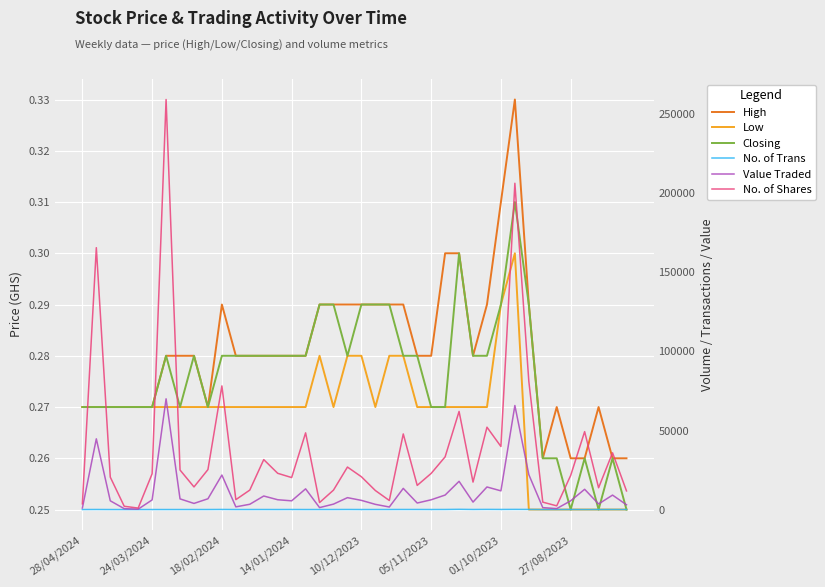

Which label corresponds to the largest value in the chart?

01/10/2023